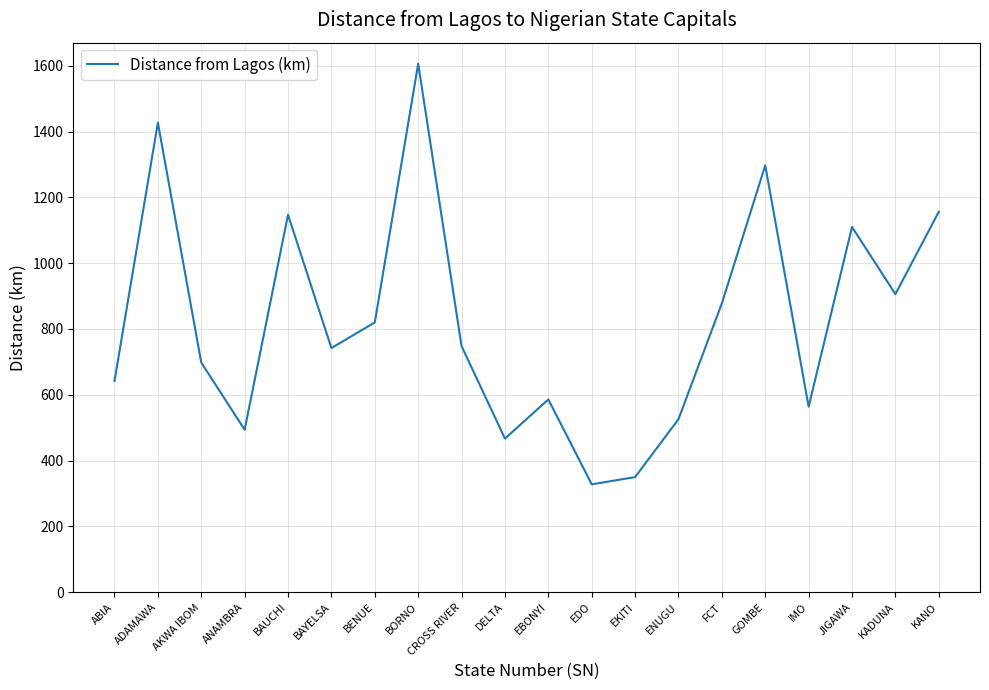

How many interior local valleys (lower than both neighbors) does the data have?

6